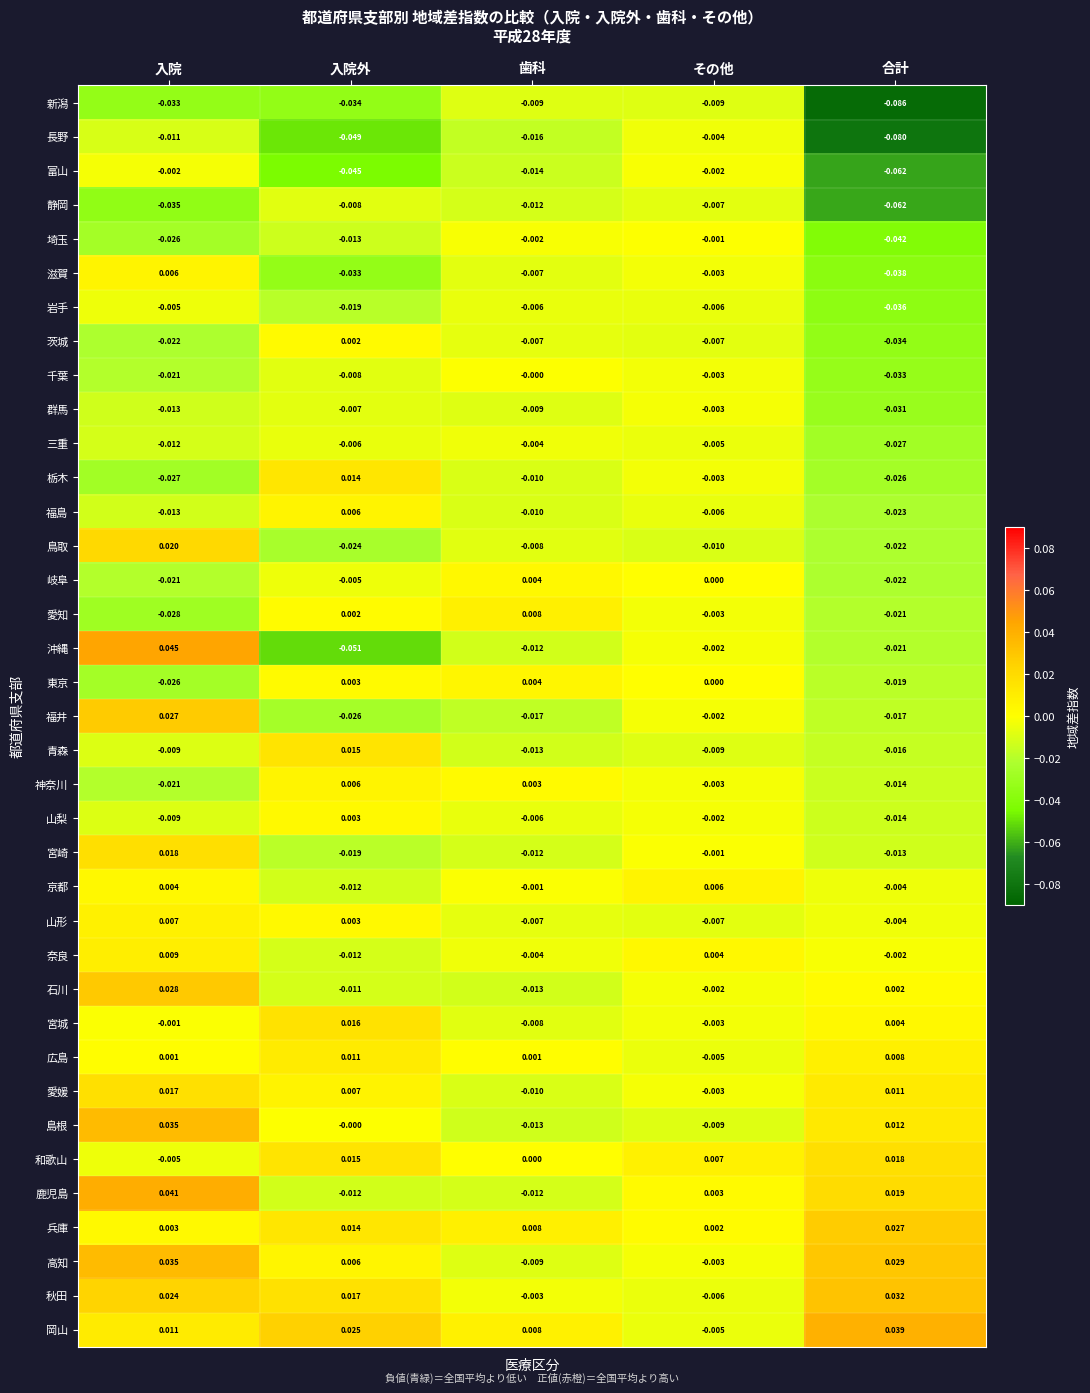

At which category does the chart reach its minimum across all series?

合計